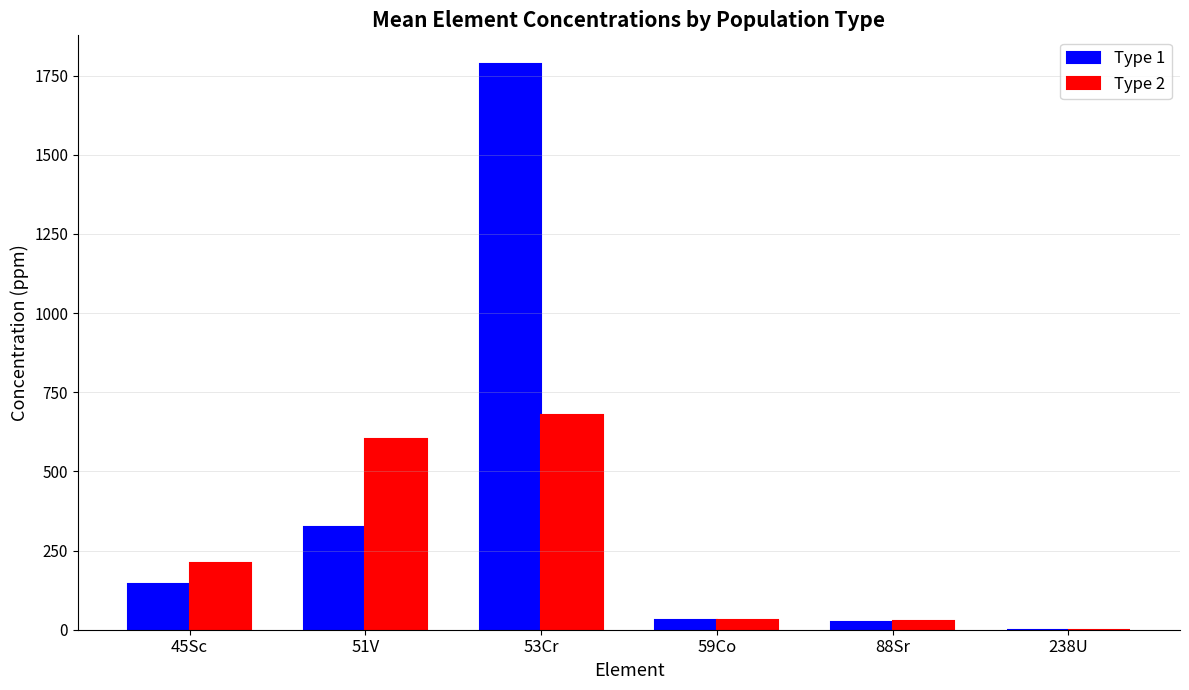

How many groups of bars are there?

6